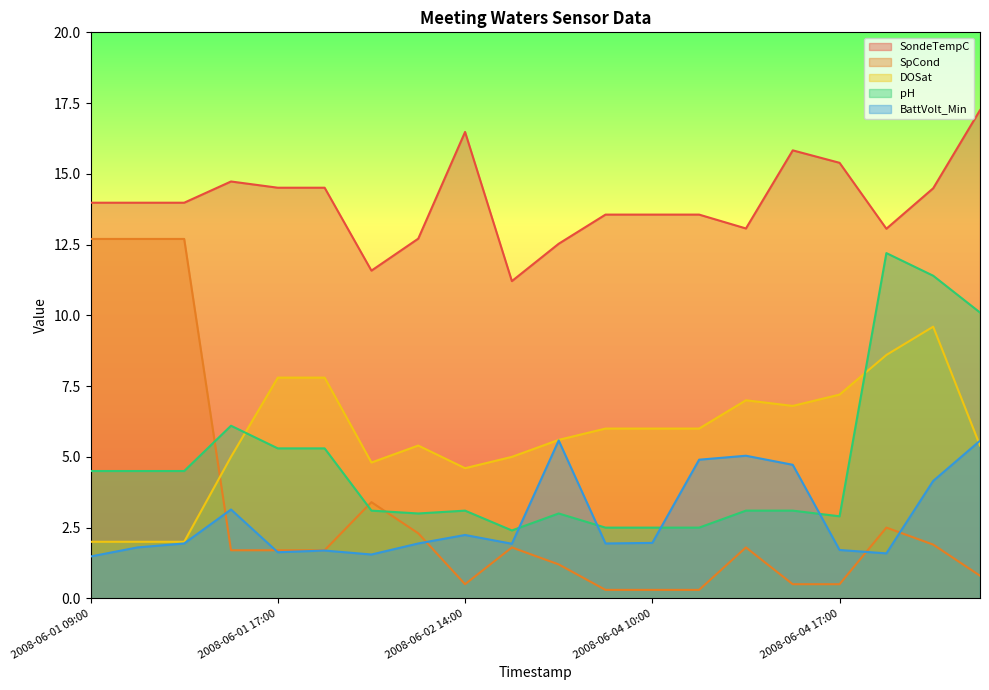

At which category does the chart reach its minimum across all series?

2008-06-03 17:00